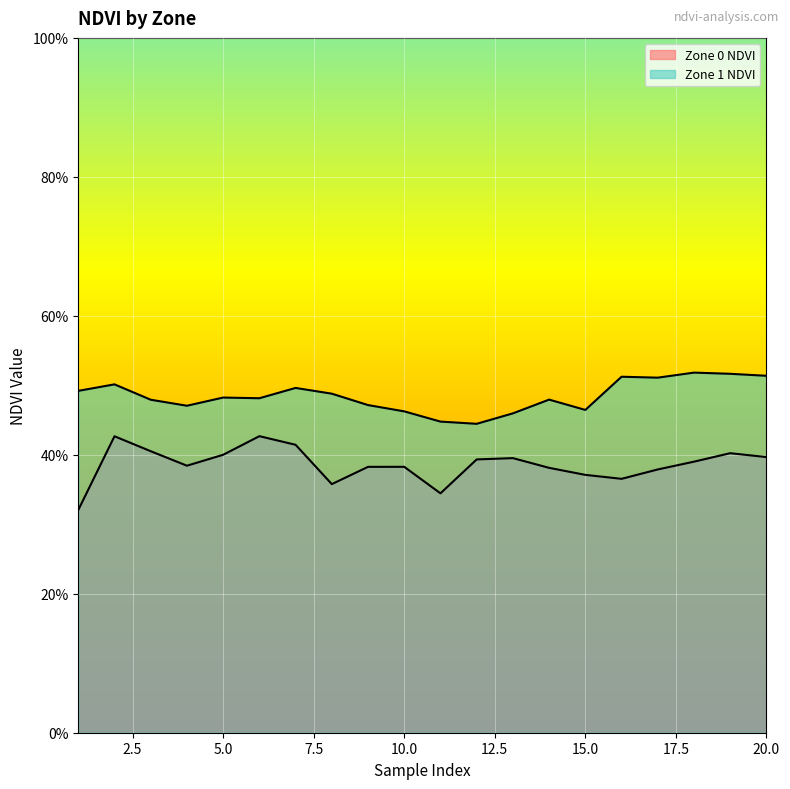

Which series changed the most between 11 and 13?

Zone 0 NDVI